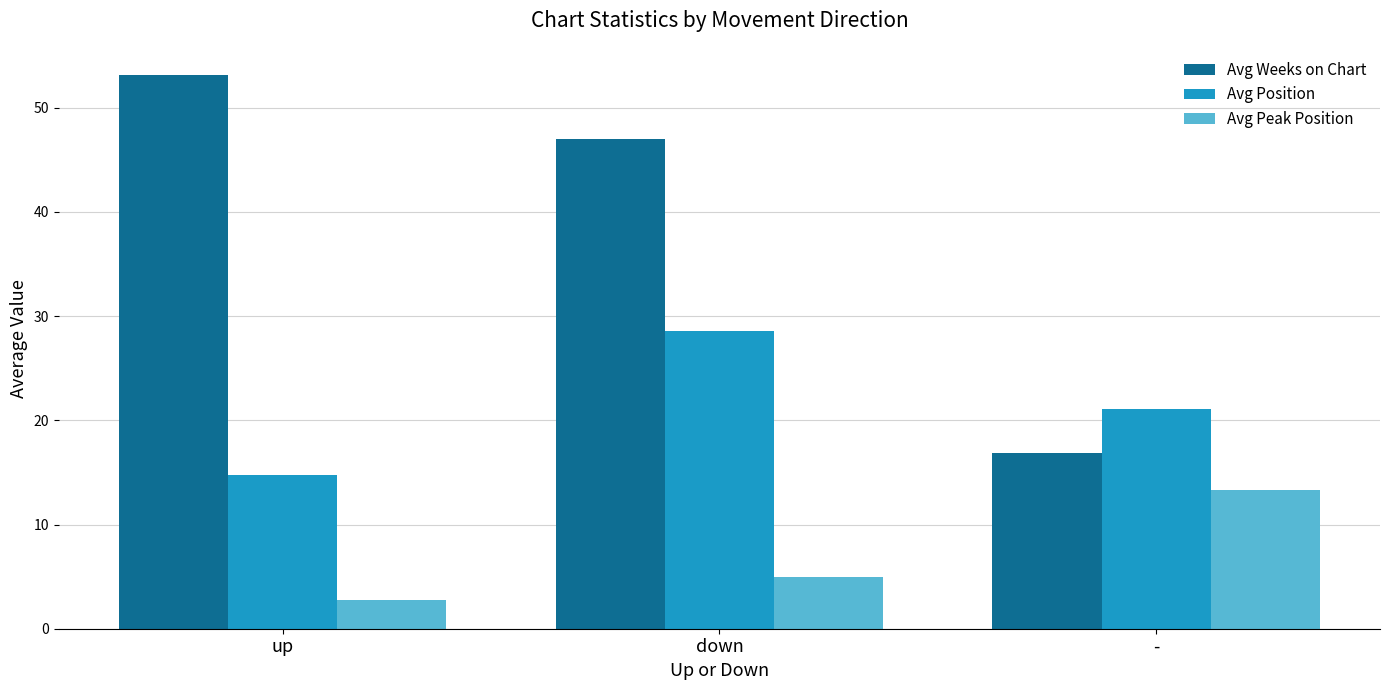

List the series in order of their overall mean, lowest first.

Avg Peak Position, Avg Position, Avg Weeks on Chart